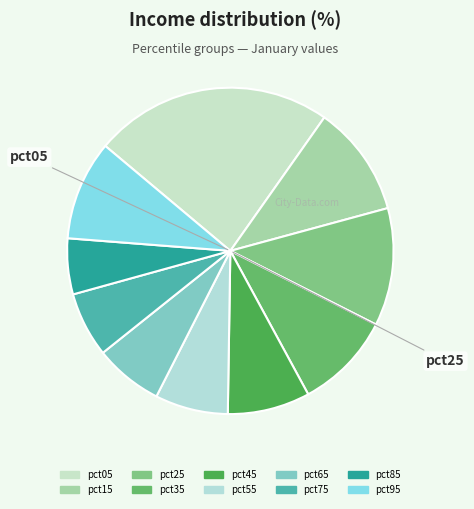

To the nearest percent, what is the average slice percentage?

10%